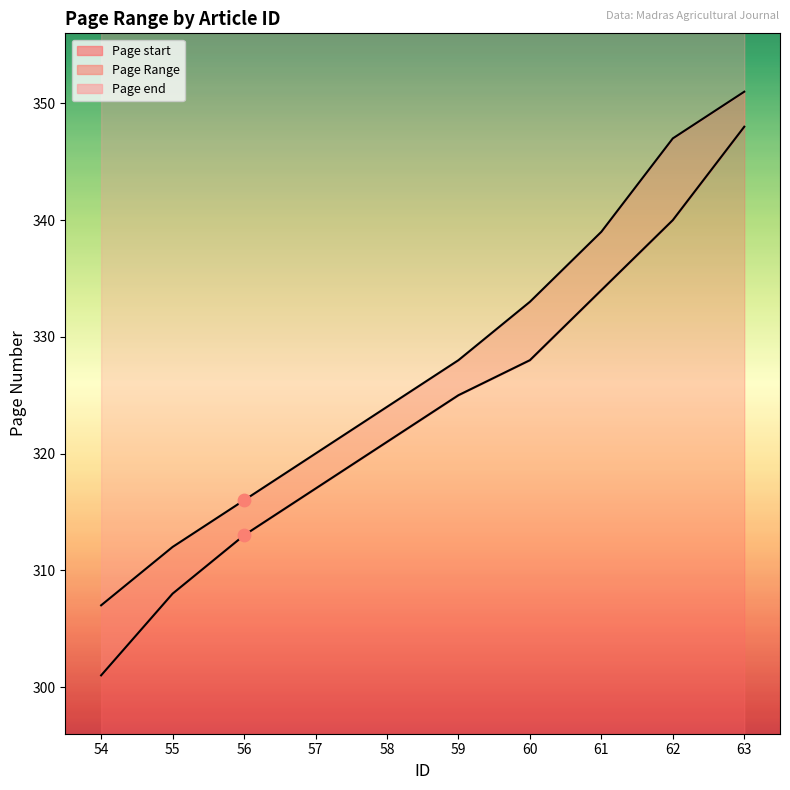

What is the total value across all series at 62?

687